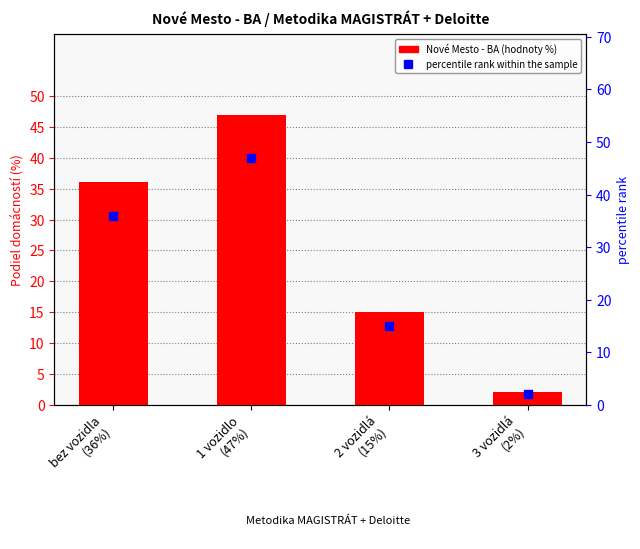

Which series contains the highest Y value?

Nové Mesto - BA